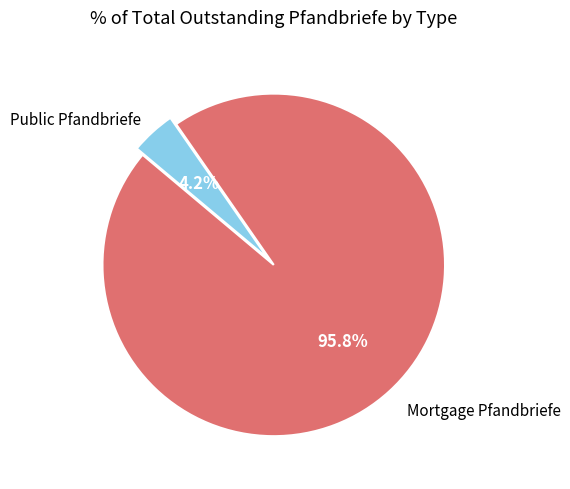

Count the number of slices in the pie.

2